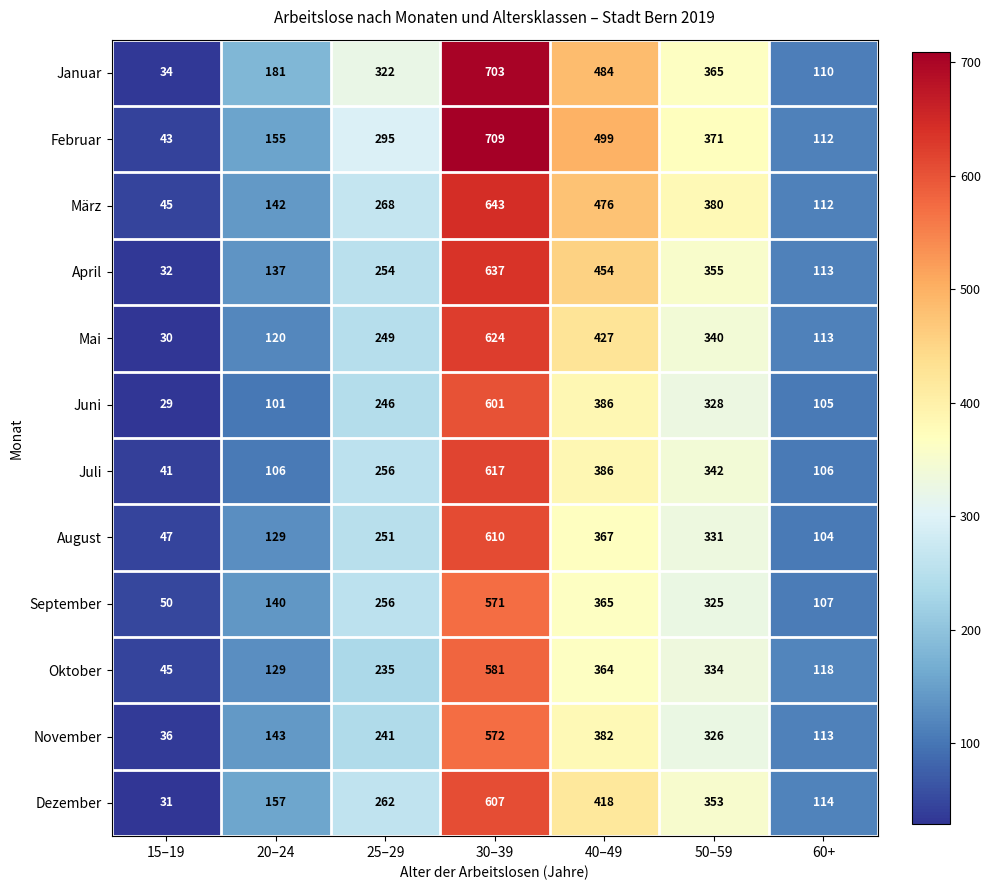

At which category is the sum across all series the highest?

30–39